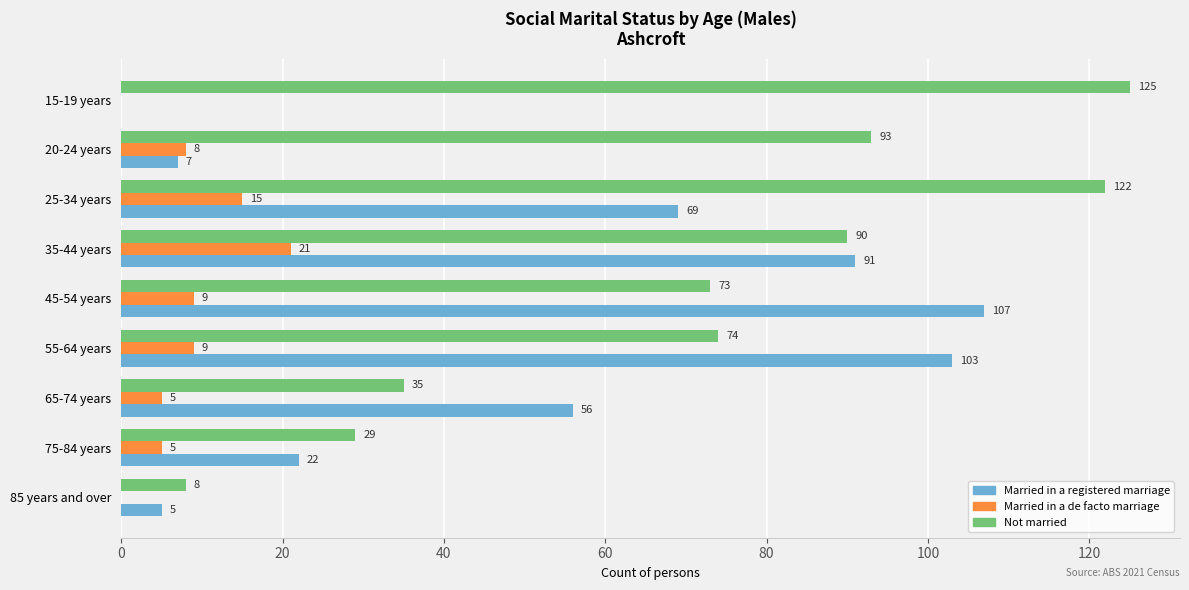

True or false: Not married has a value of 73 at 45-54 years.

True